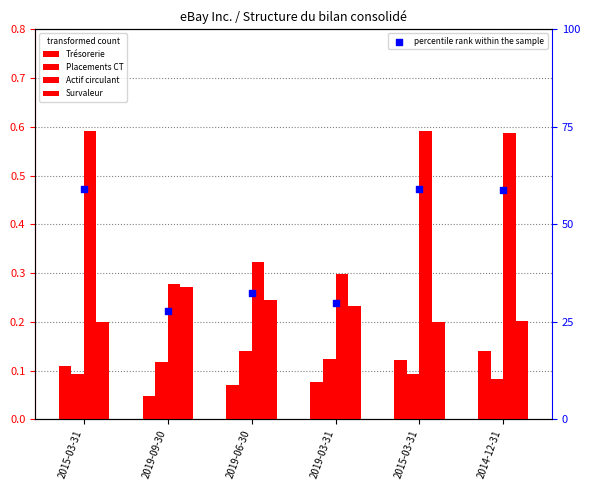

Which series has the largest total across all categories?

percentile rank within the sample